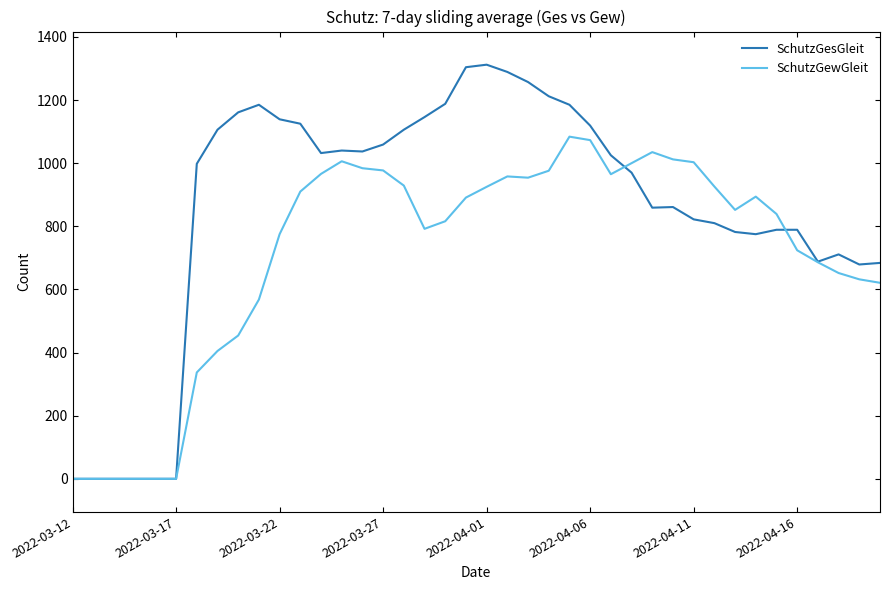

What are all the series names shown in the legend?

SchutzGesGleit, SchutzGewGleit